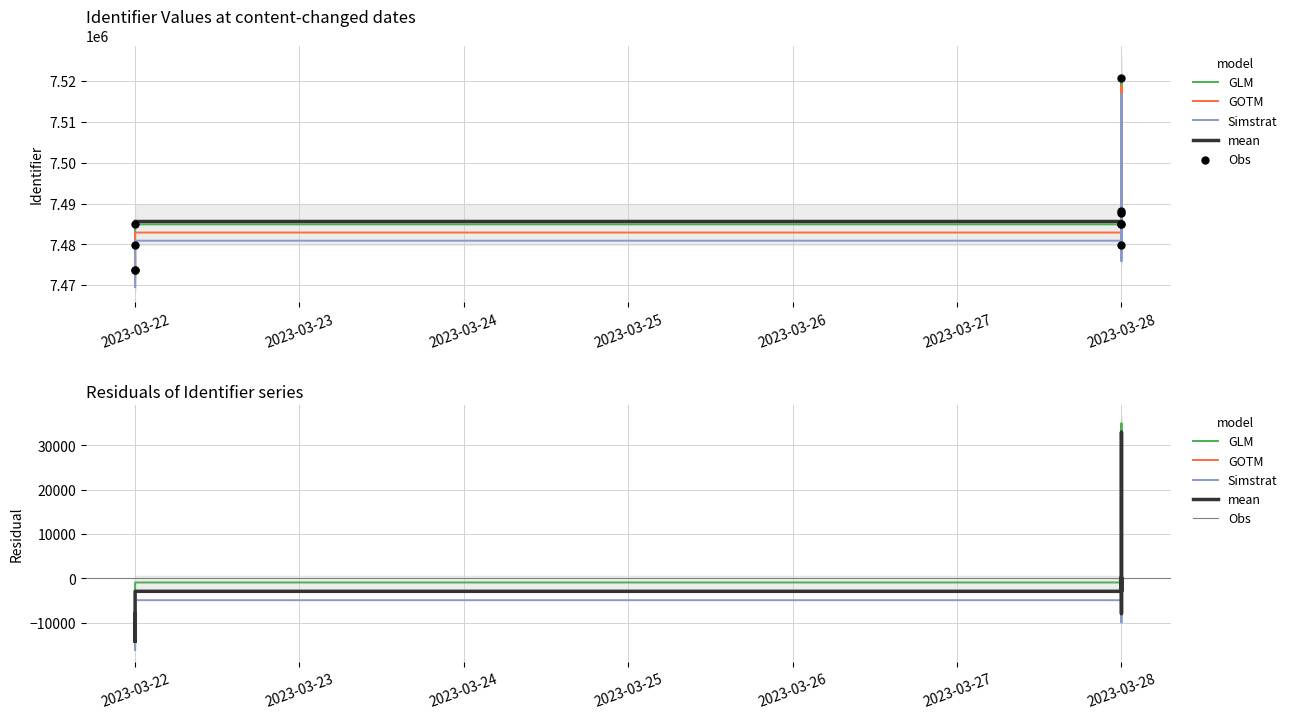

Which has a higher value, 2023-03-28 or 2023-03-28?

2023-03-28